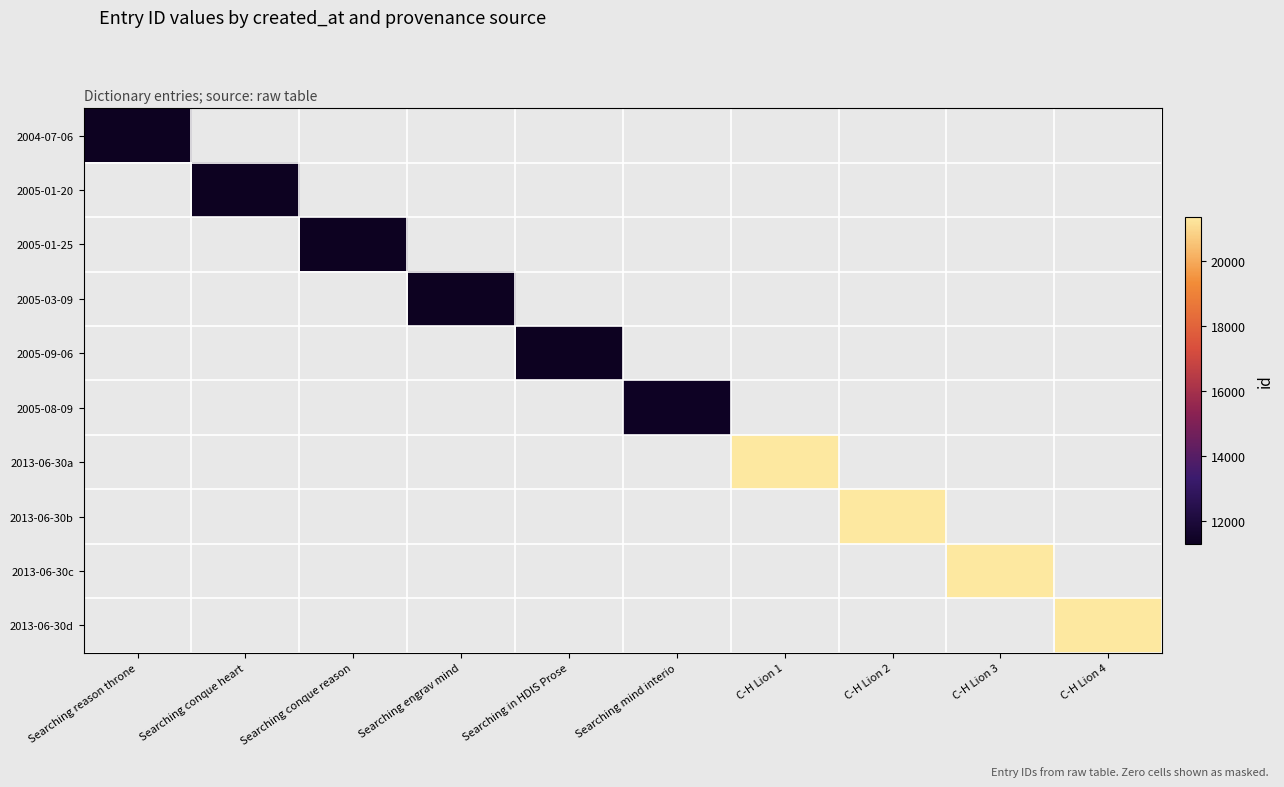

Which label corresponds to the smallest value in the chart?

Searching reason throne